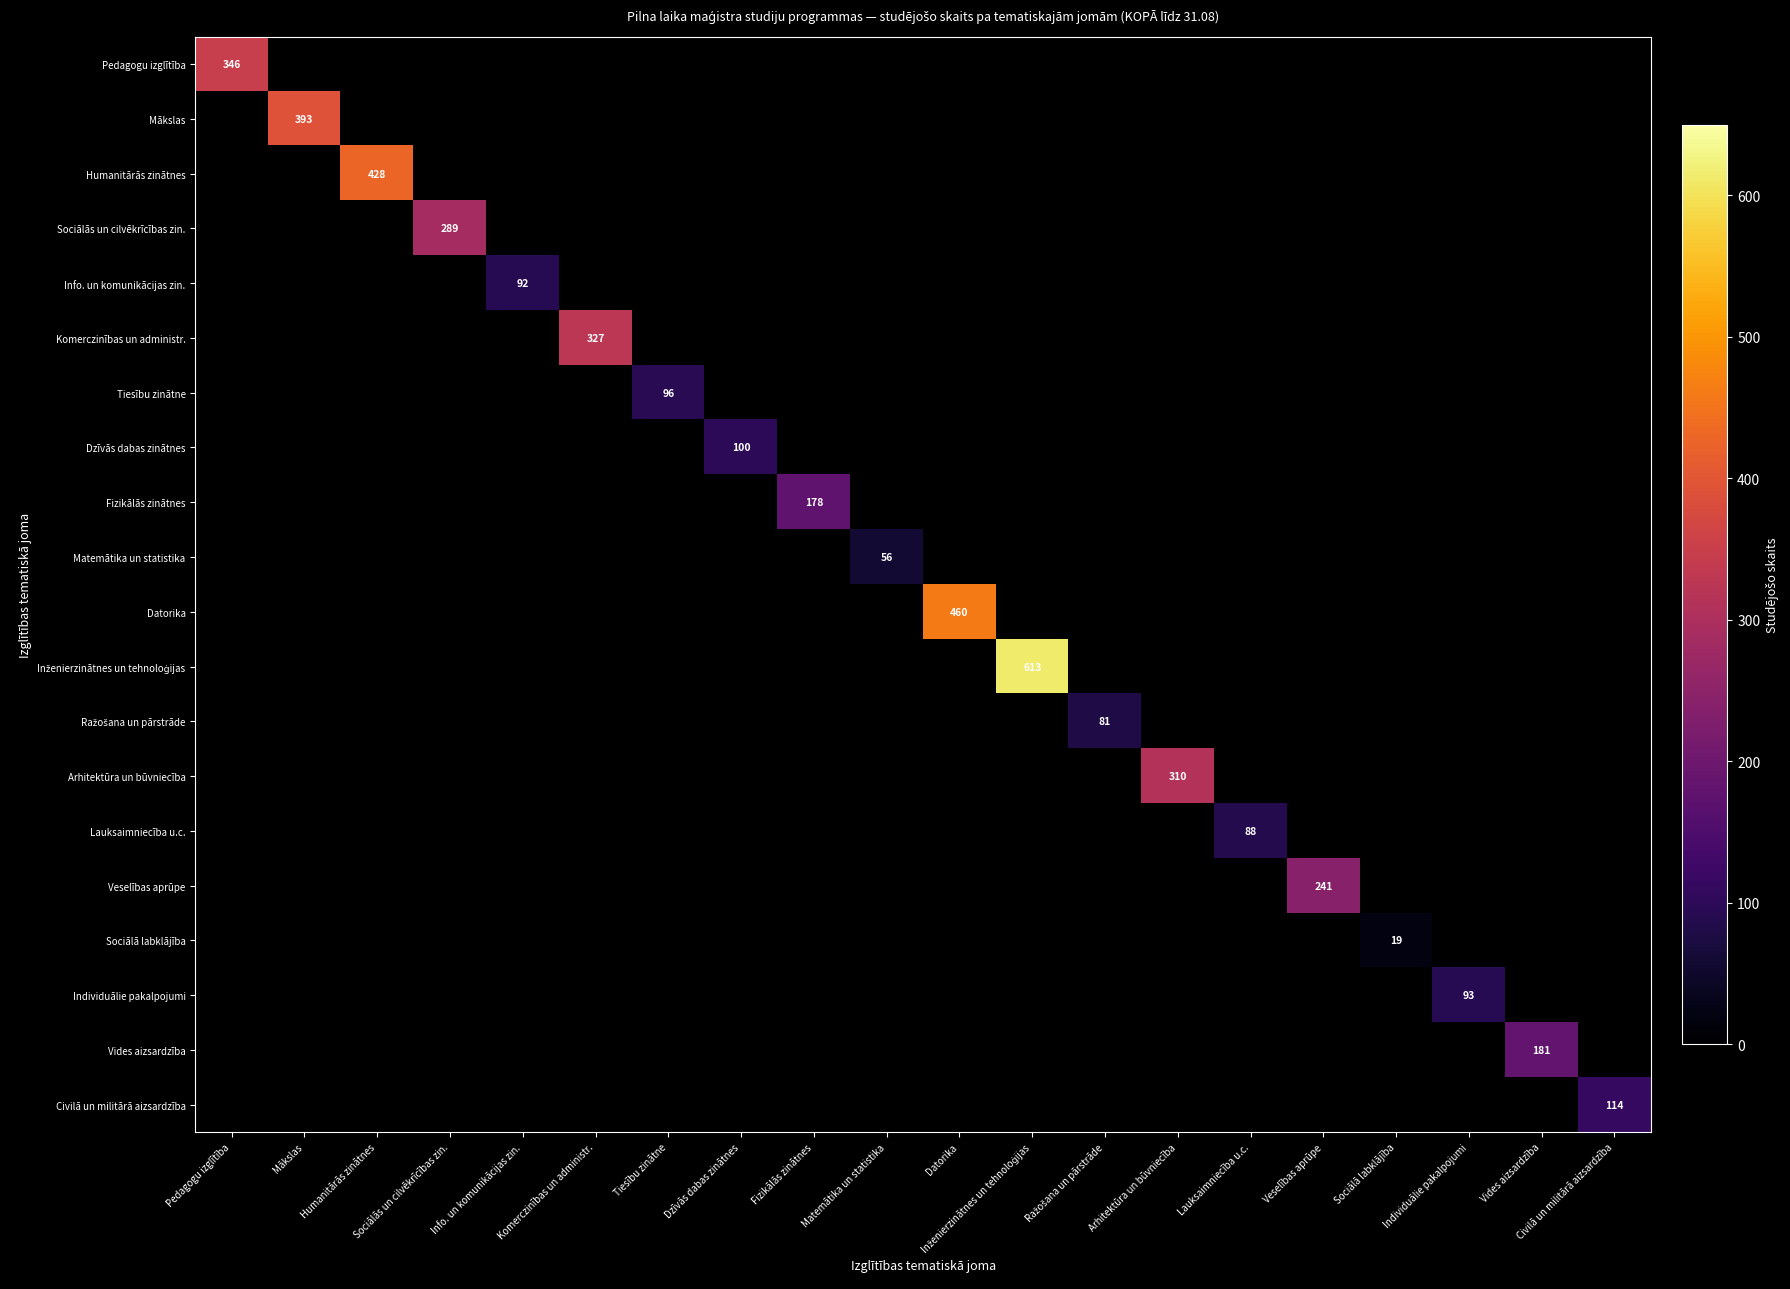

Rank the series at Humanitārās zinātnes from lowest to highest value.

Pedagogu izglītība, Mākslas, Humanitārās zinātnes, Sociālās un cilvēkrīcības zin., Info. un komunikācijas zin., Komerczinības un administr., Tiesību zinātne, Dzīvās dabas zinātnes, Fizikālās zinātnes, Matemātika un statistika, Datorika, Inženierzinātnes un tehnoloģijas, Ražošana un pārstrāde, Arhitektūra un būvniecība, Lauksaimniecība u.c., Veselības aprūpe, Sociālā labklājība, Individuālie pakalpojumi, Vides aizsardzība, Civilā un militārā aizsardzība